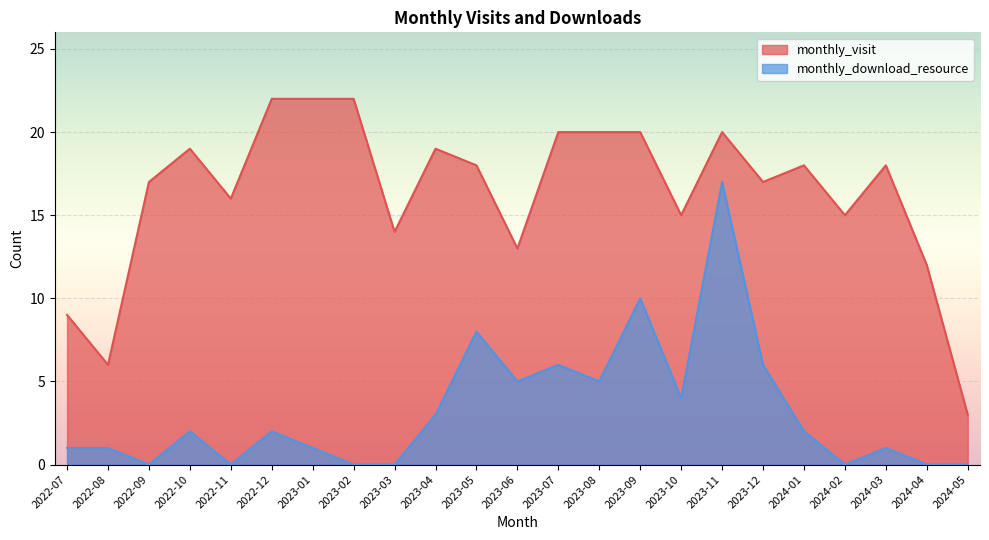

List the series in order of their peak value, highest first.

monthly_visit, monthly_download_resource